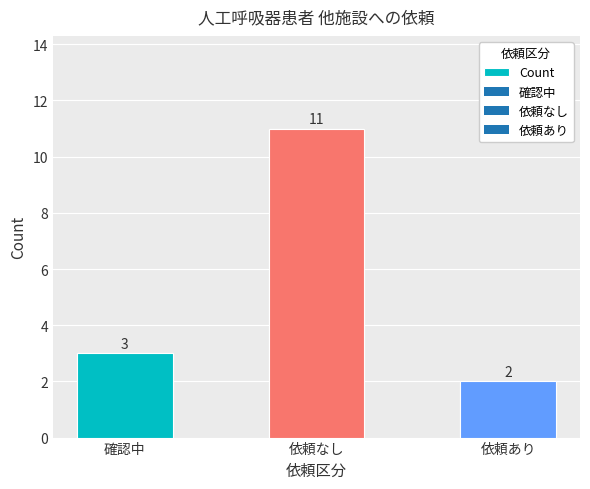

What is the sum of the values at 依頼あり and 確認中?

5